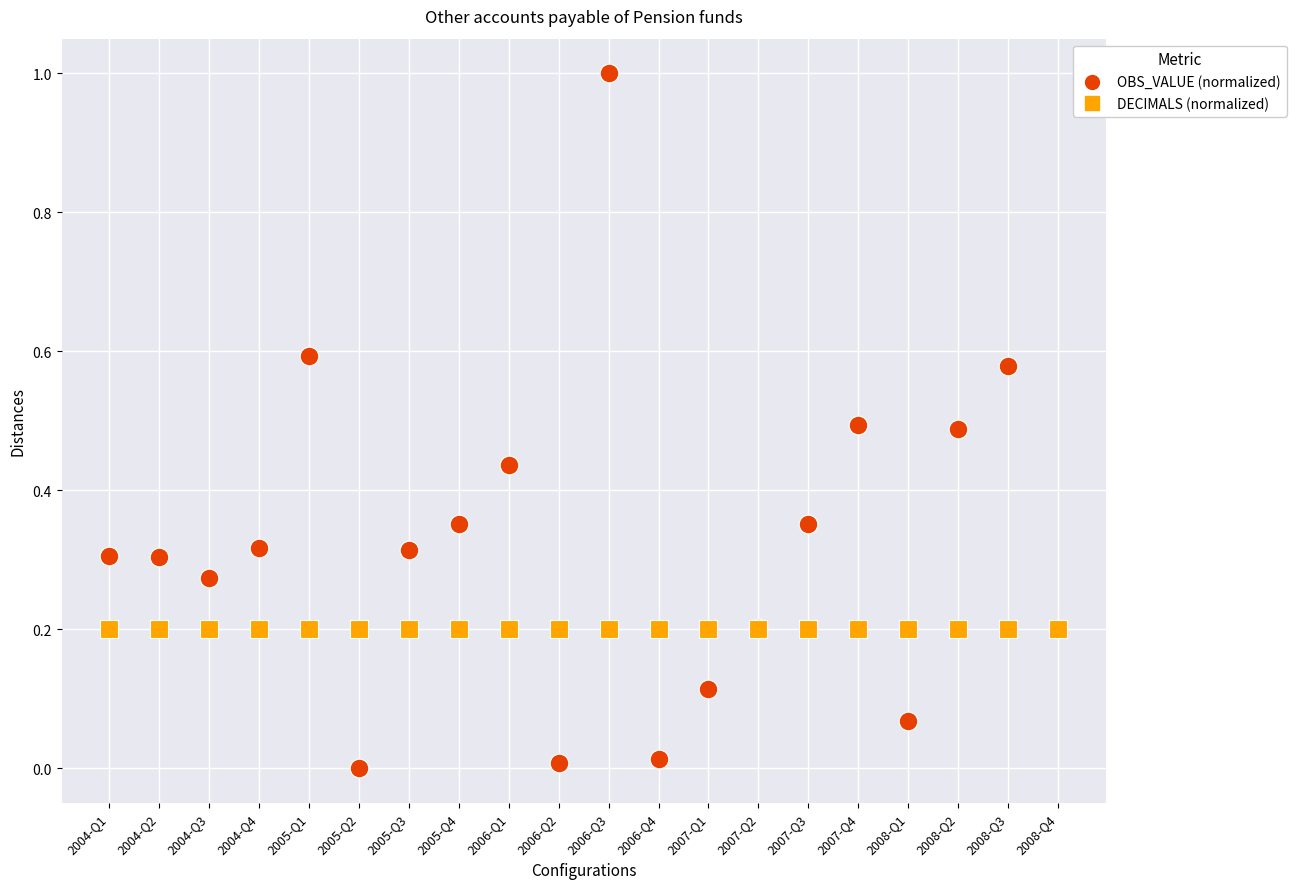

Which series contains the highest Y value?

OBS_VALUE (normalized)